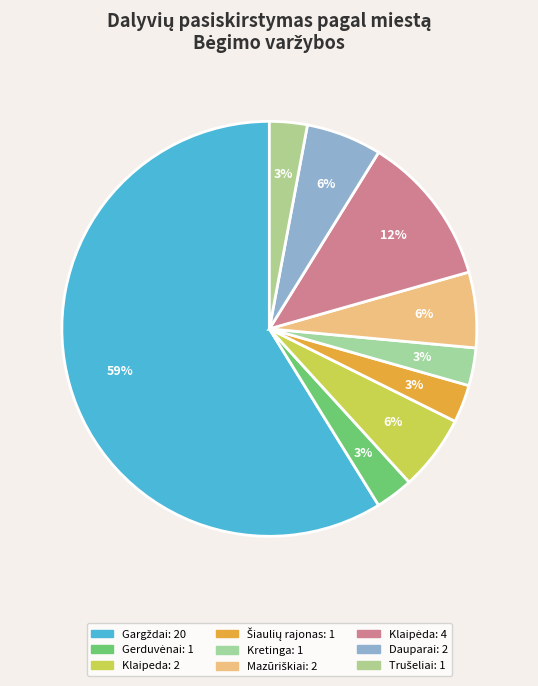

Count the number of slices in the pie.

9